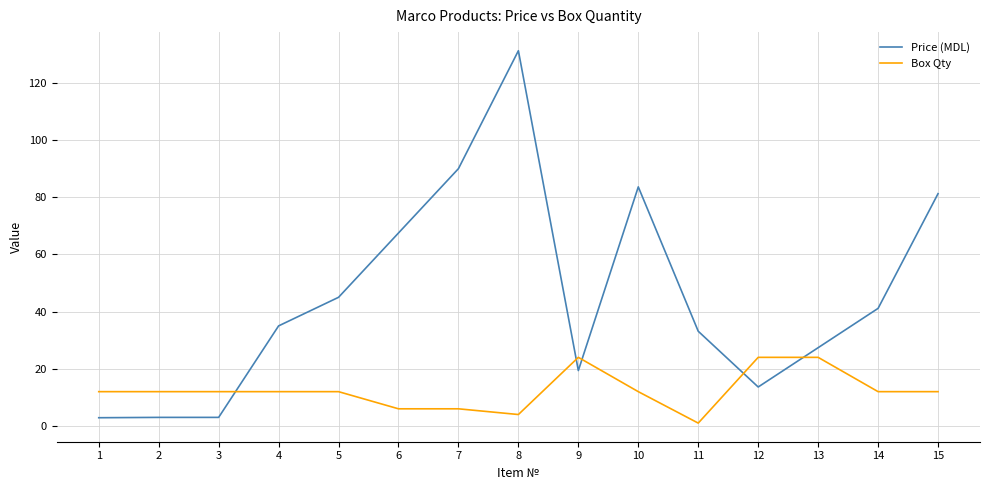

What is the difference between the second highest and second lowest values in the Box Qty series?

20.0